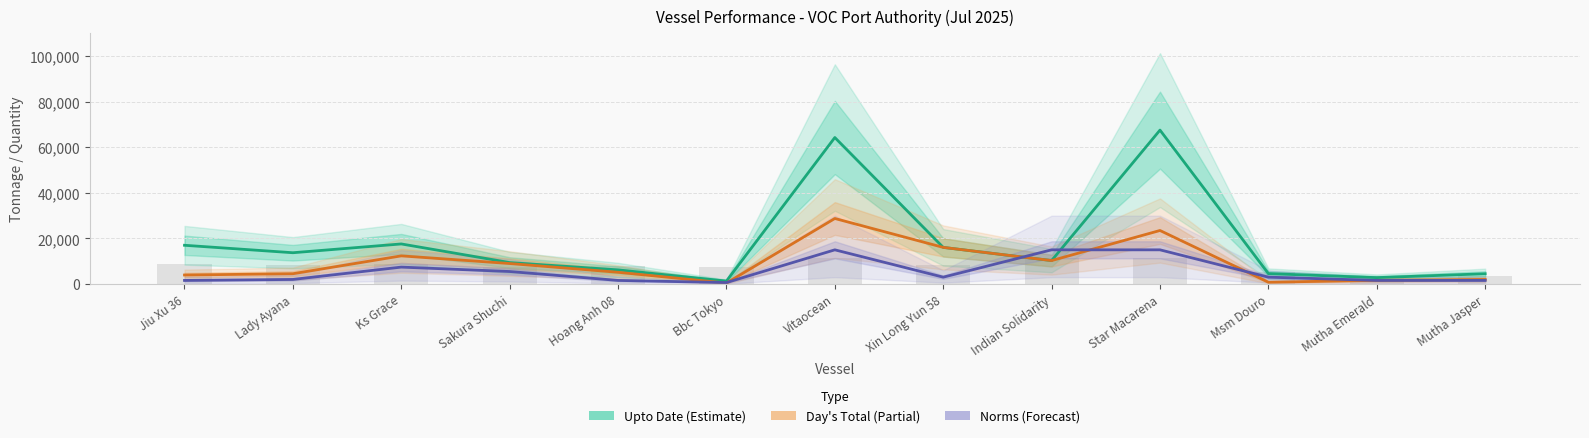

Is it true that Day's Total (Partial) equals 6996 at Lady Ayana?

False